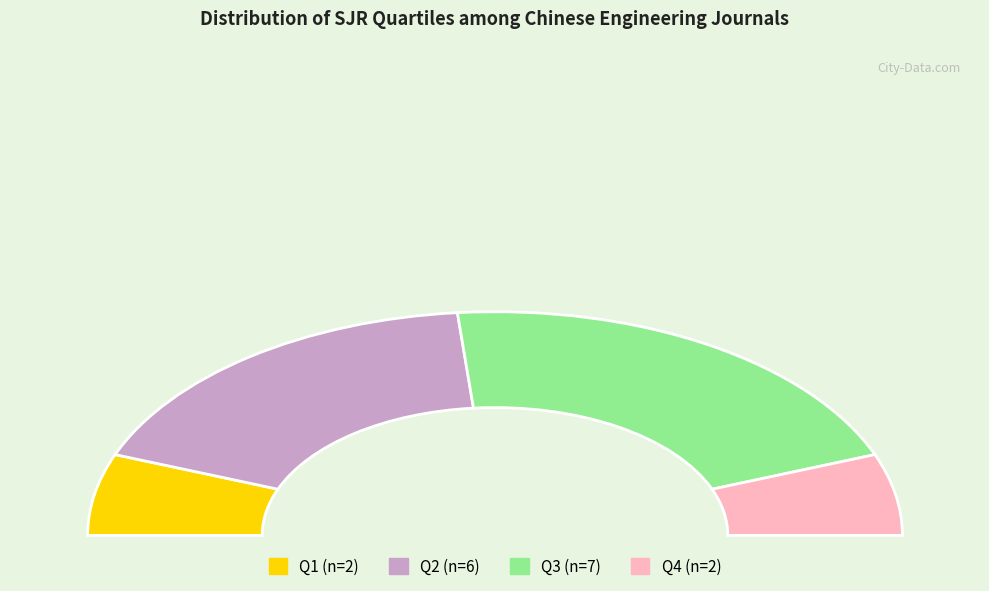

To the nearest percent, what percentage of the pie is Q2?

35%